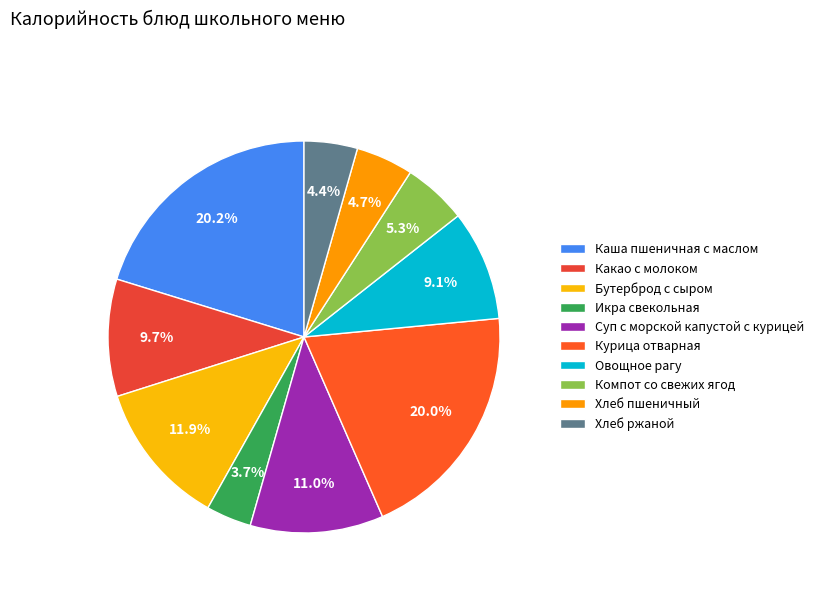

Which category has the smallest portion of the pie?

Икра свекольная